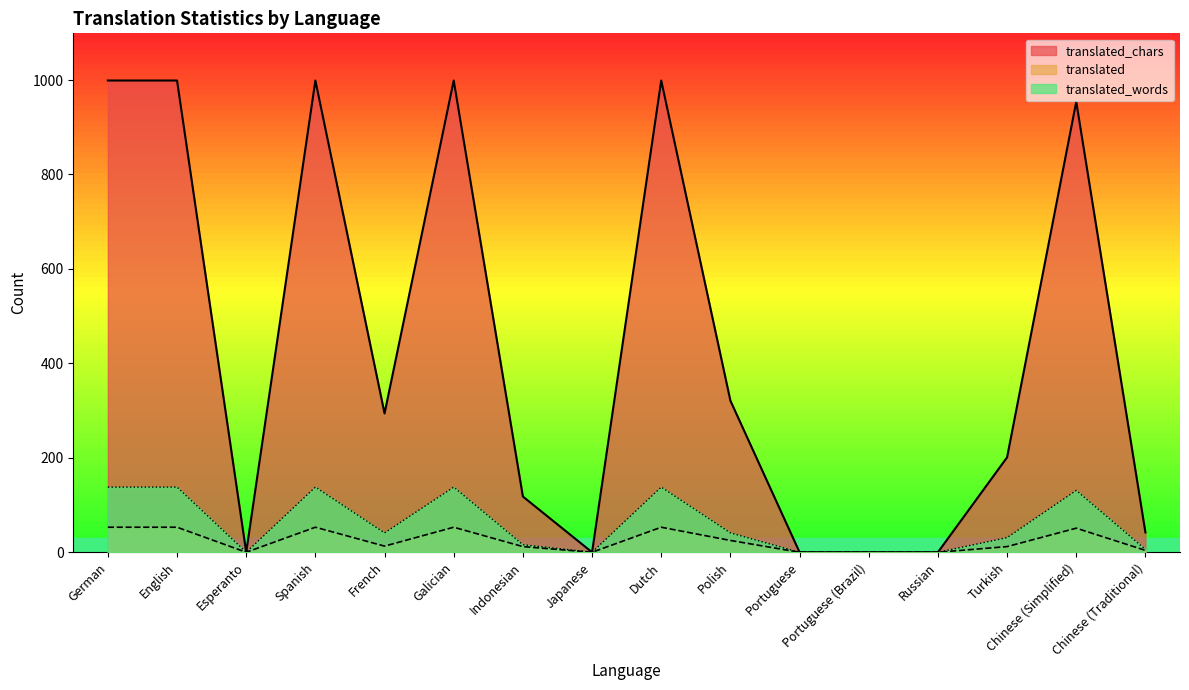

True or false: translated_words and translated intersect in this chart.

False